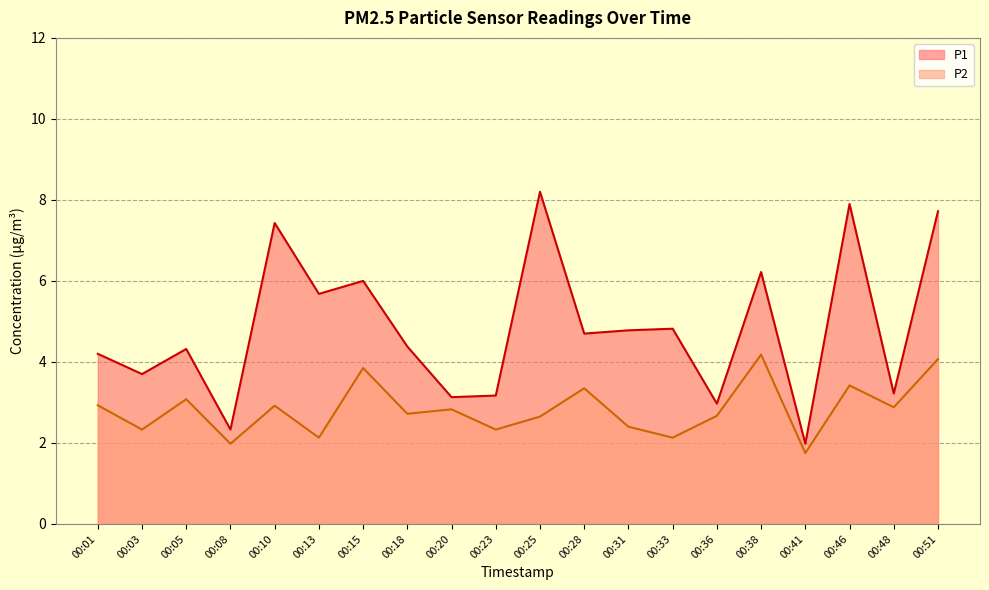

What is the smallest value displayed?

1.8